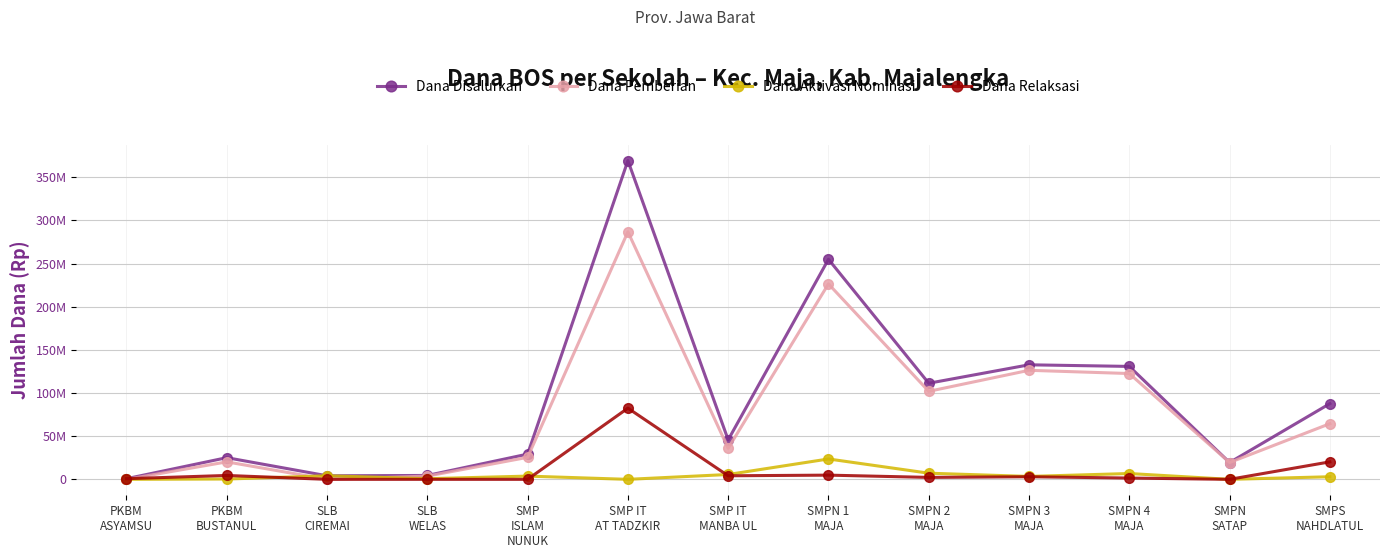

What is the maximum value shown in the chart?

369375000